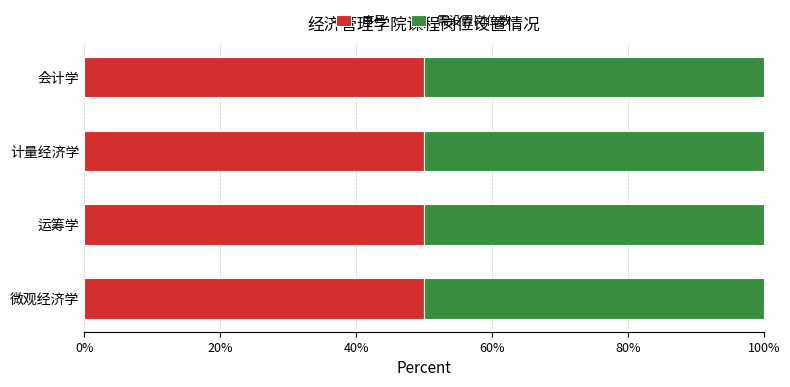

The 需设置岗位数 series shows 1 at 计量经济学(翟浩). True or false?

True